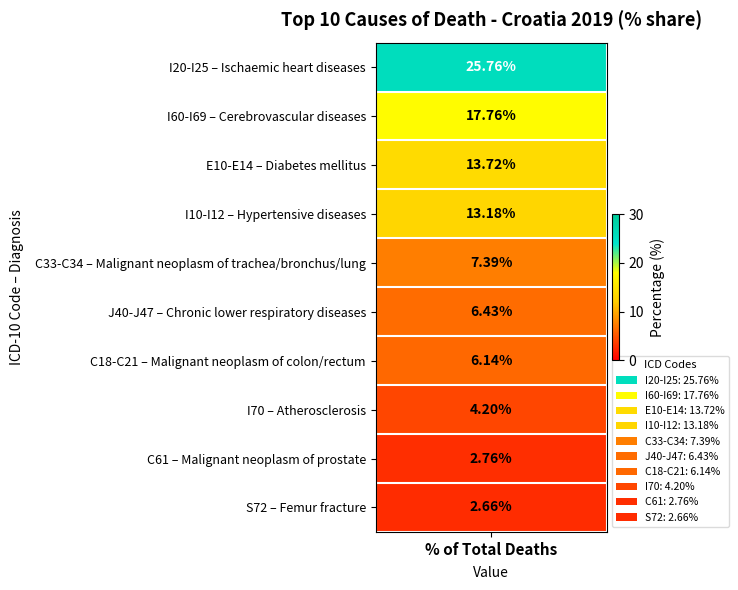

Rank the categories by value from highest to lowest.

I20-I25, I60-I69, E10-E14, I10-I12, C33-C34, J40-J47, C18-C21, I70, C61, S72